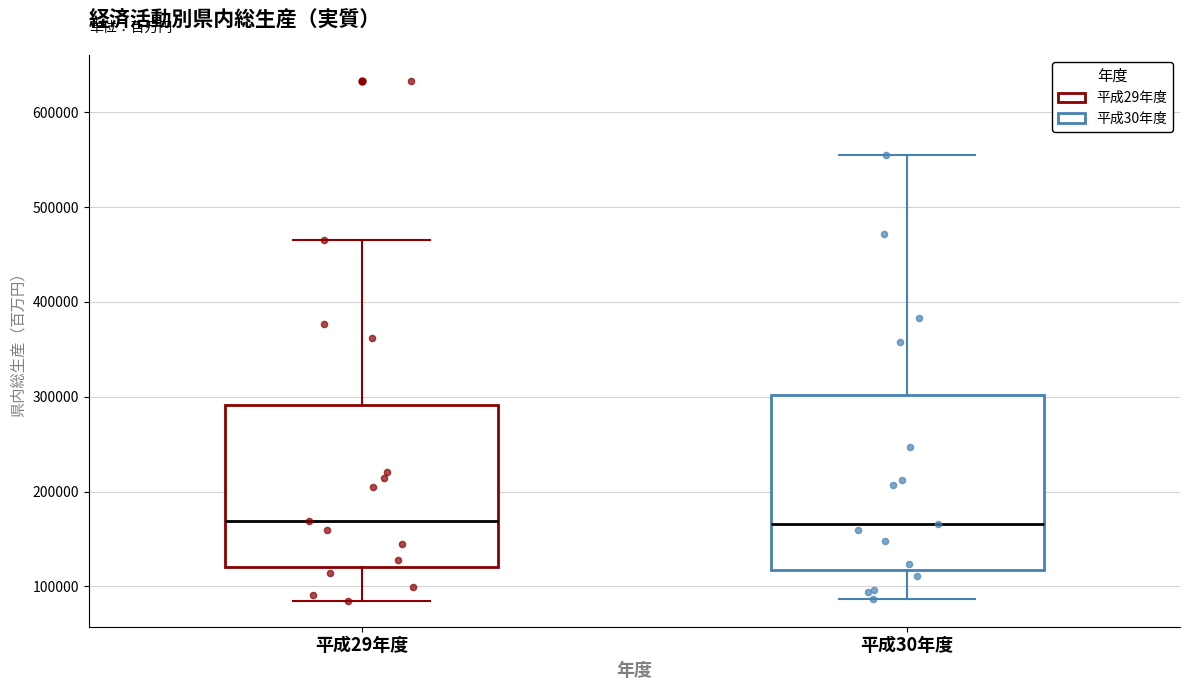

Reading left to right, transcribe this box plot: for each box, give where its median line is, the range the box spans, and where its two whiskers end, as read against the y-axis. The values are not printed on the chart, so give them approximately, as read against the axis.

平成29年度: median 170000, box 120000 to 290000, whiskers 80000 to 460000
平成30年度: median 170000, box 120000 to 300000, whiskers 90000 to 550000